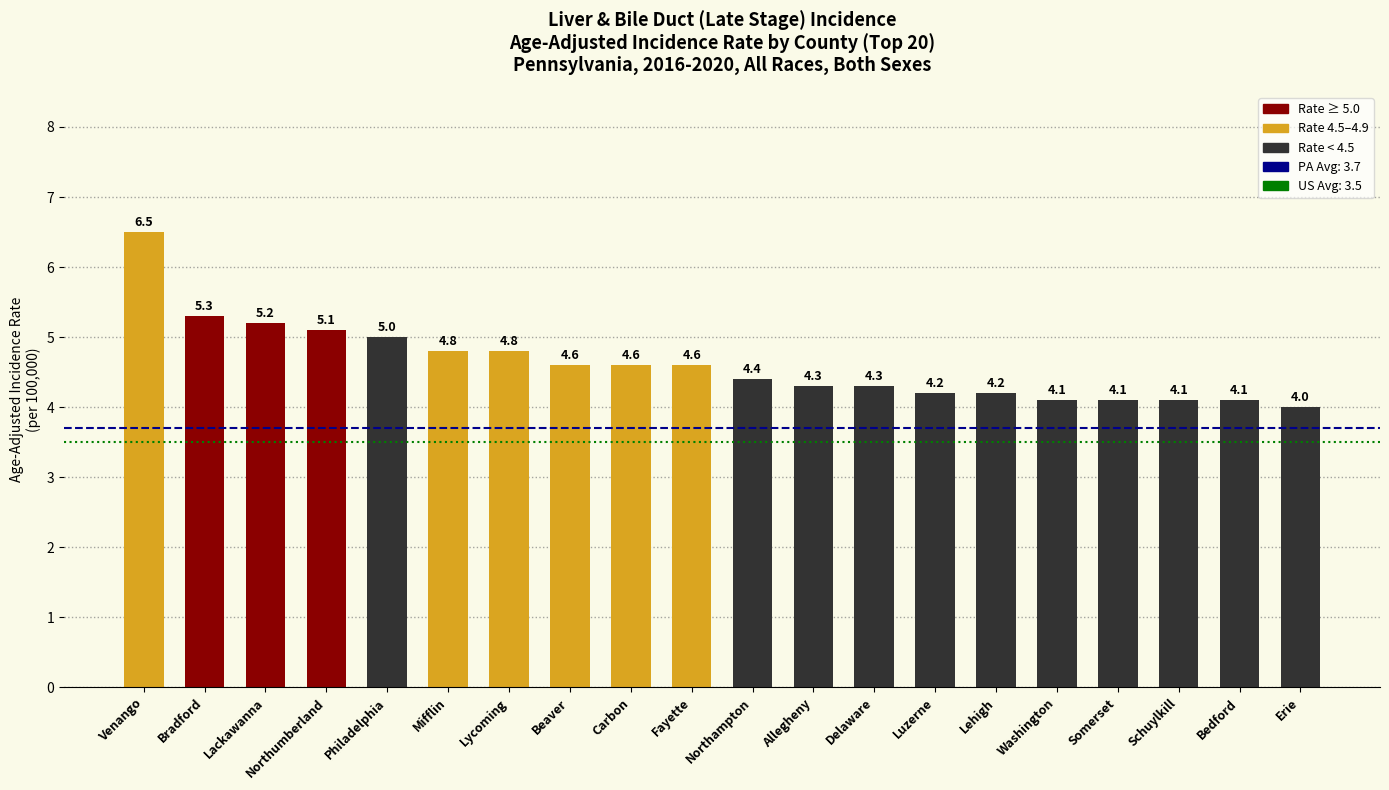

Where is the data nearest to the value 5?

Philadelphia